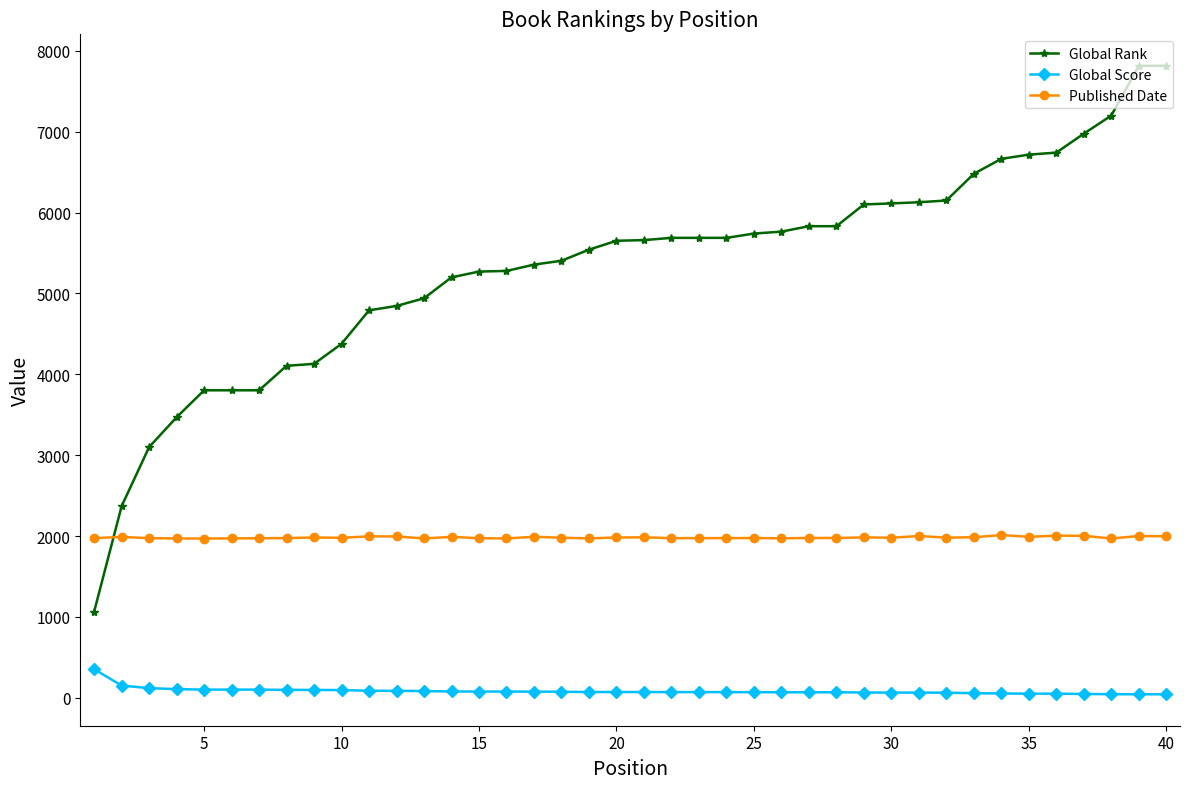

What is the average value of the Published Date series?

1983